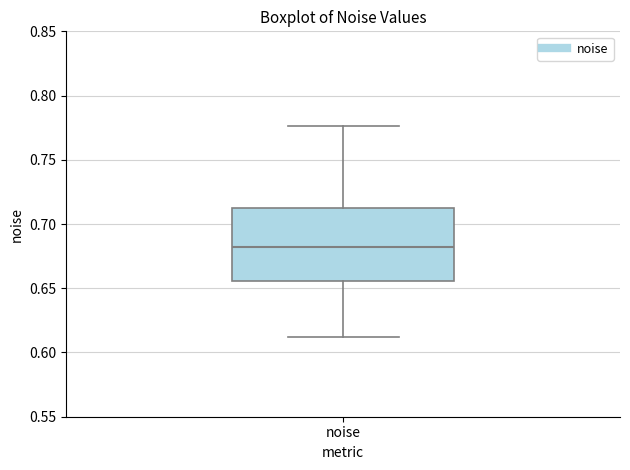

Transcribe this box plot: give where the median line is, the range the box spans, and where the two whiskers end, as read against the y-axis. The values are not printed on the chart, so give them approximately, as read against the axis.

median 0.680, box 0.655 to 0.715, whiskers 0.610 to 0.775